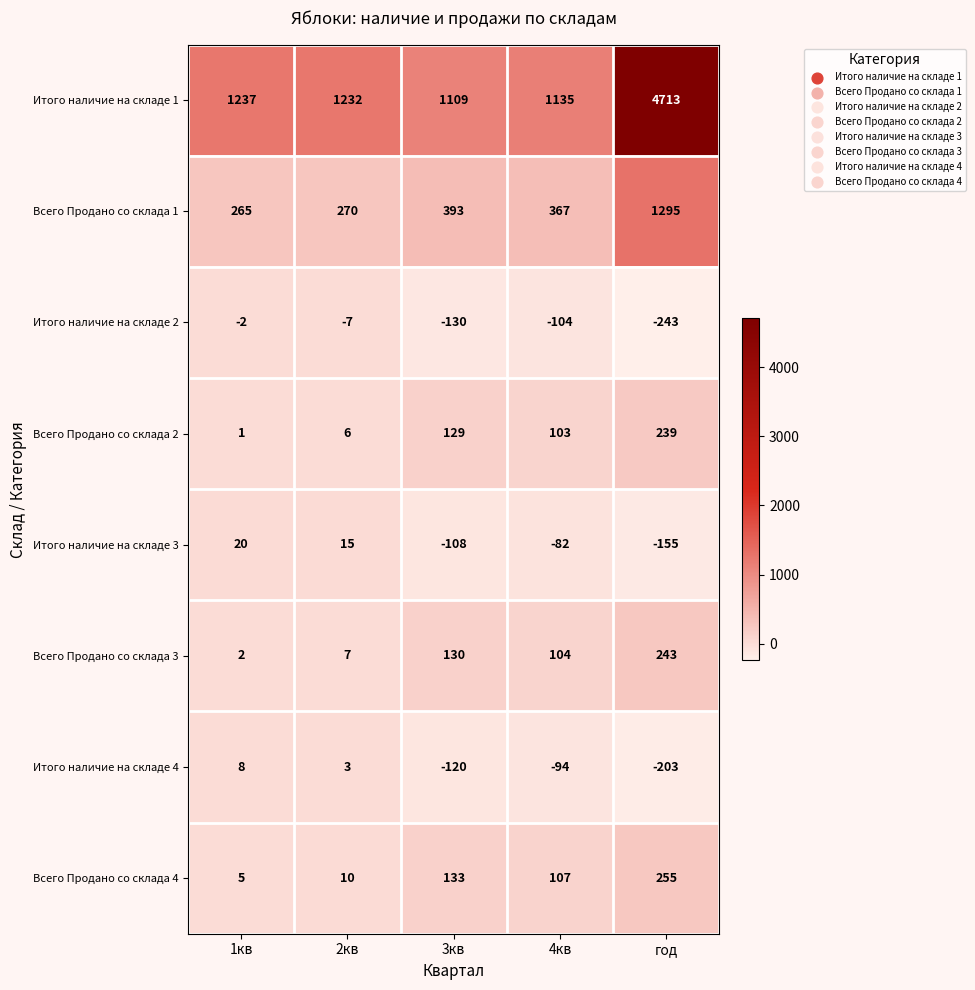

What is the lowest value of the Итого наличие на складе 3 series?

-155